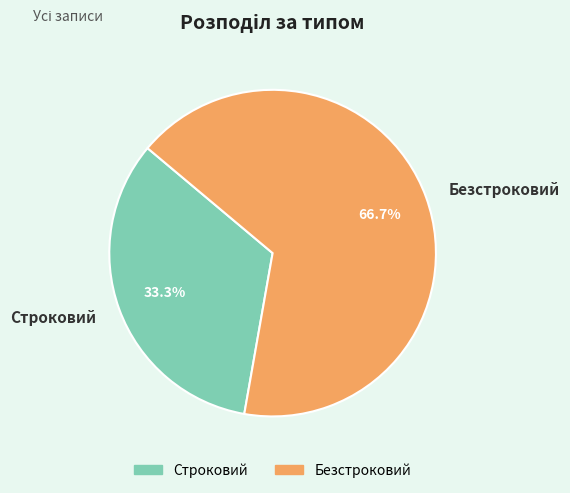

To the nearest percent, what is the difference between the largest and smallest slice percentages?

33%